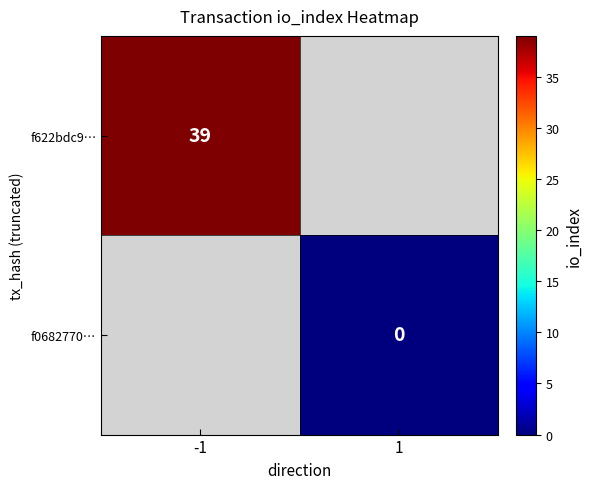

At 1, list the series in order from smallest to largest.

f622bdc9…, f0682770…